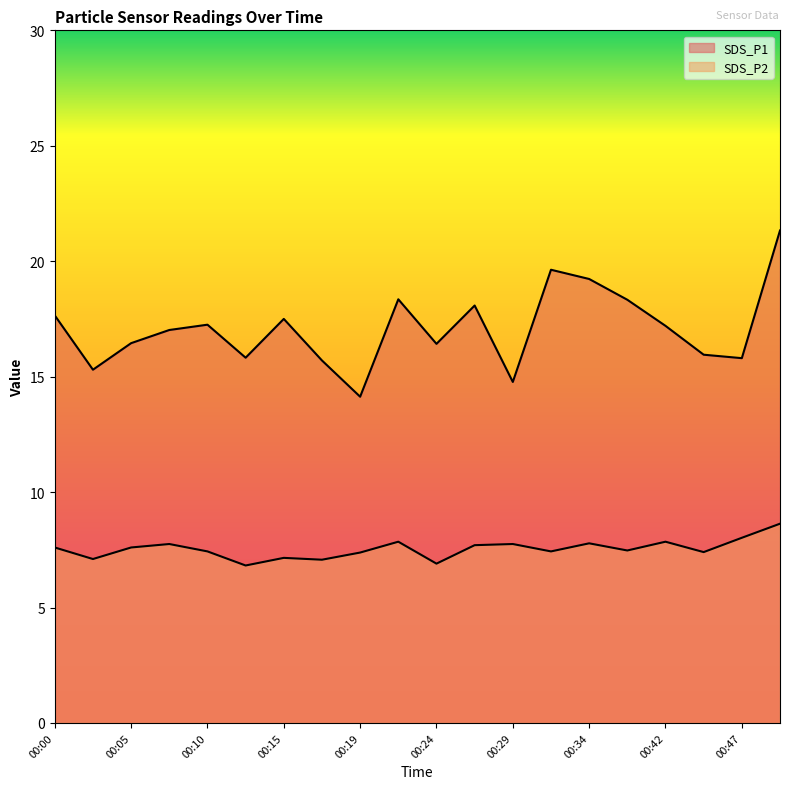

True or false: SDS_P1 and SDS_P2 intersect in this chart.

False